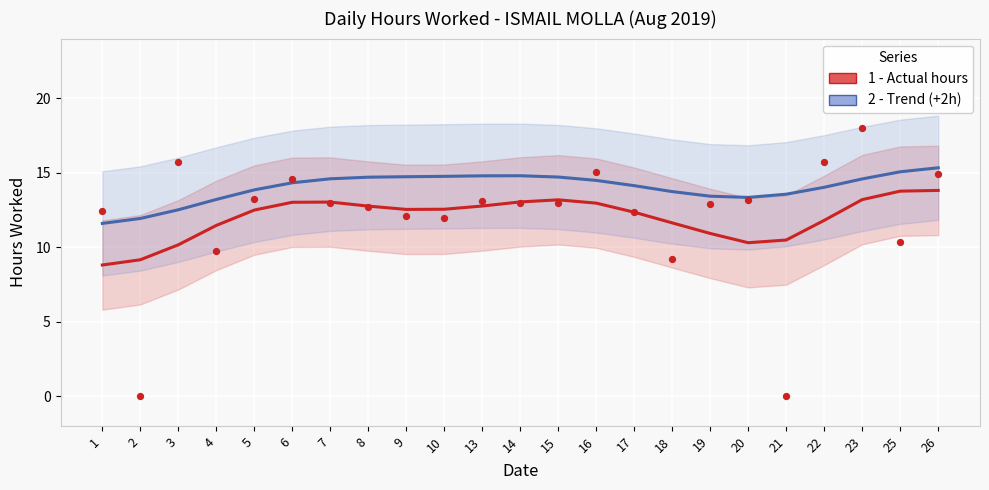

At how many categories does at least one series exceed 10?

23